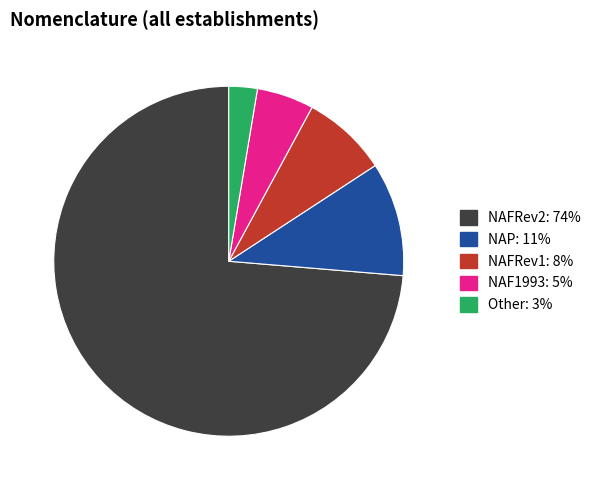

The NAF1993 slice represents 1% of the pie. True or false?

False